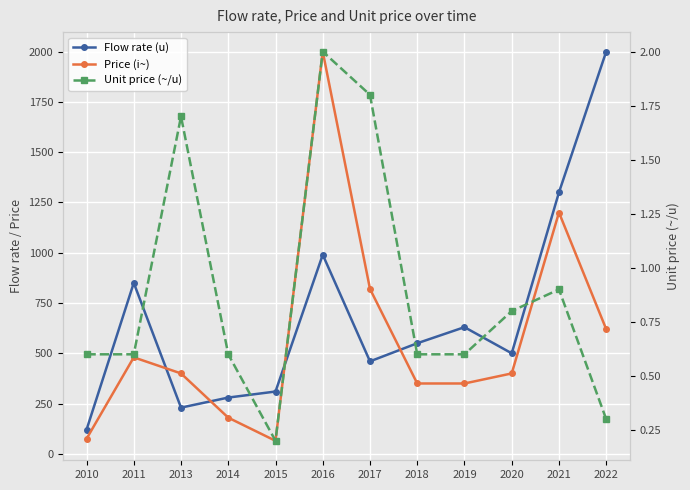

Where is Price (i~) nearest to the value 1032?

2021